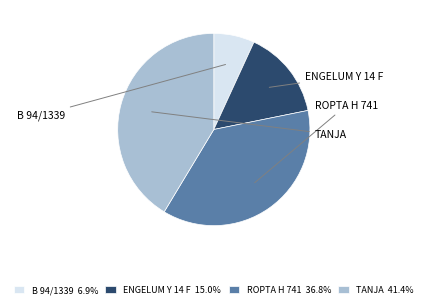

Between ENGELUM Y 14 F and B 94/1339, which is larger?

ENGELUM Y 14 F